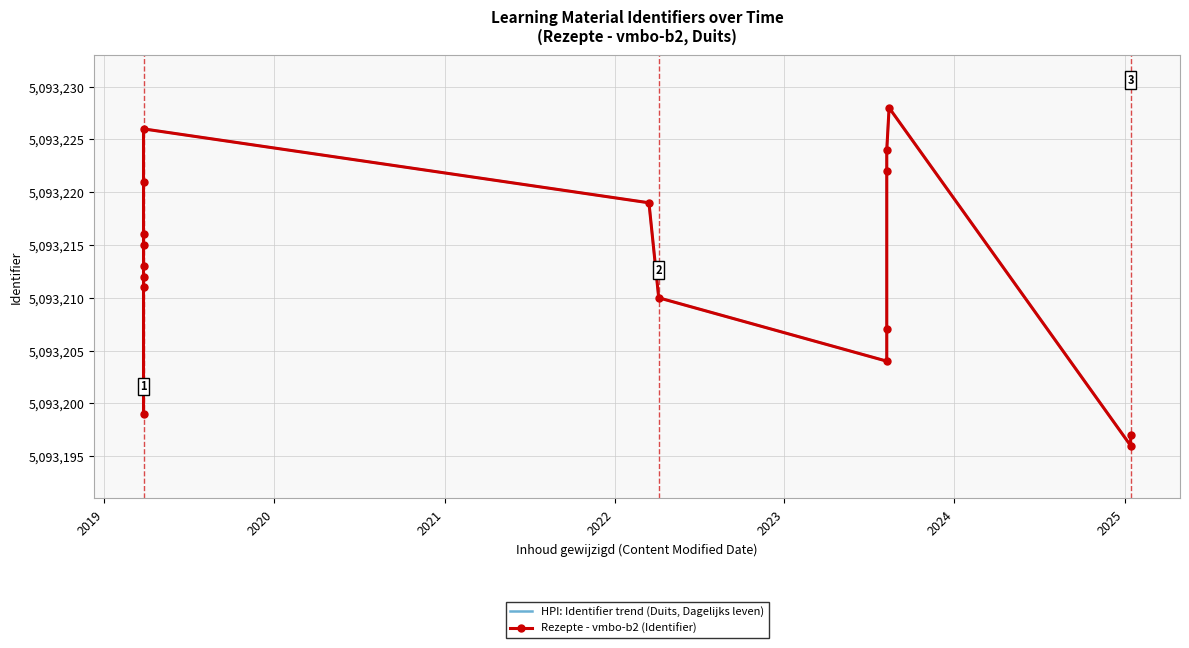

How many interior local peaks does the Rezepte - vmbo-b2 (Identifier) series have?

2